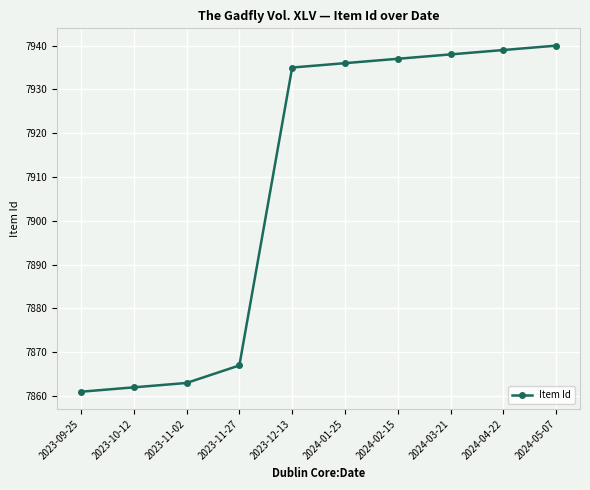

Which has a higher value, 2024-01-25 or 2023-11-02?

2024-01-25